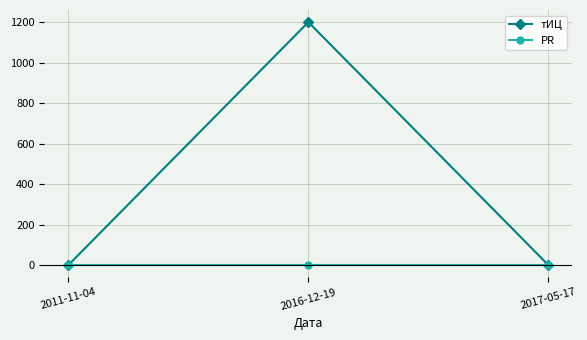

List the series in order of their overall mean, highest first.

тИЦ, PR